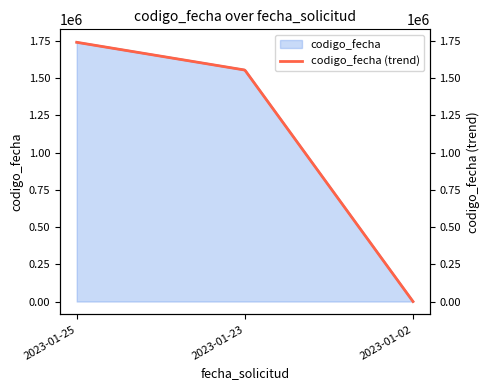

Between 2023-01-23 and 2023-01-02, which is larger?

2023-01-23